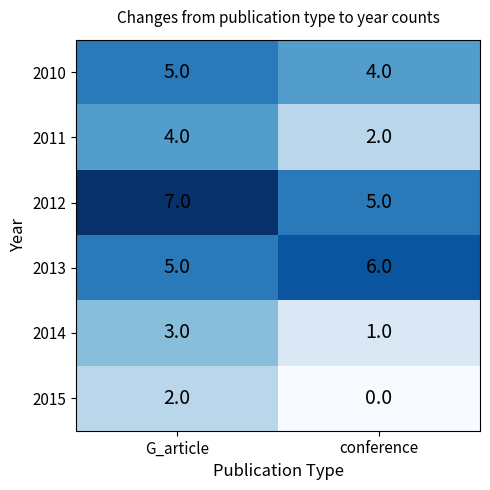

Which category has the highest value across all series?

G_article